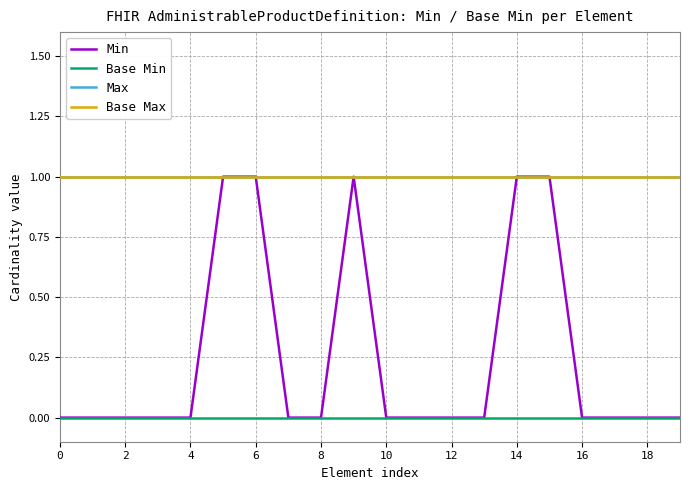

Which series has the widest spread of values?

Min